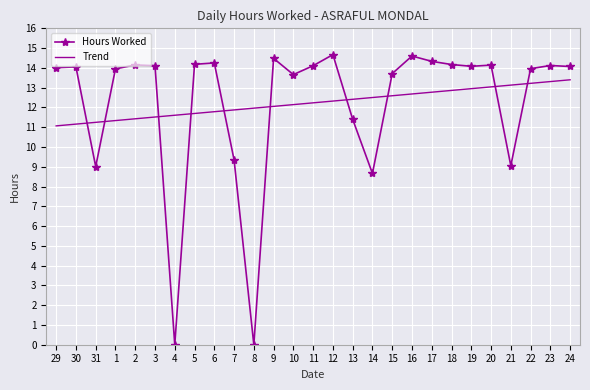

True or false: Hours Worked and Trend intersect in this chart.

True